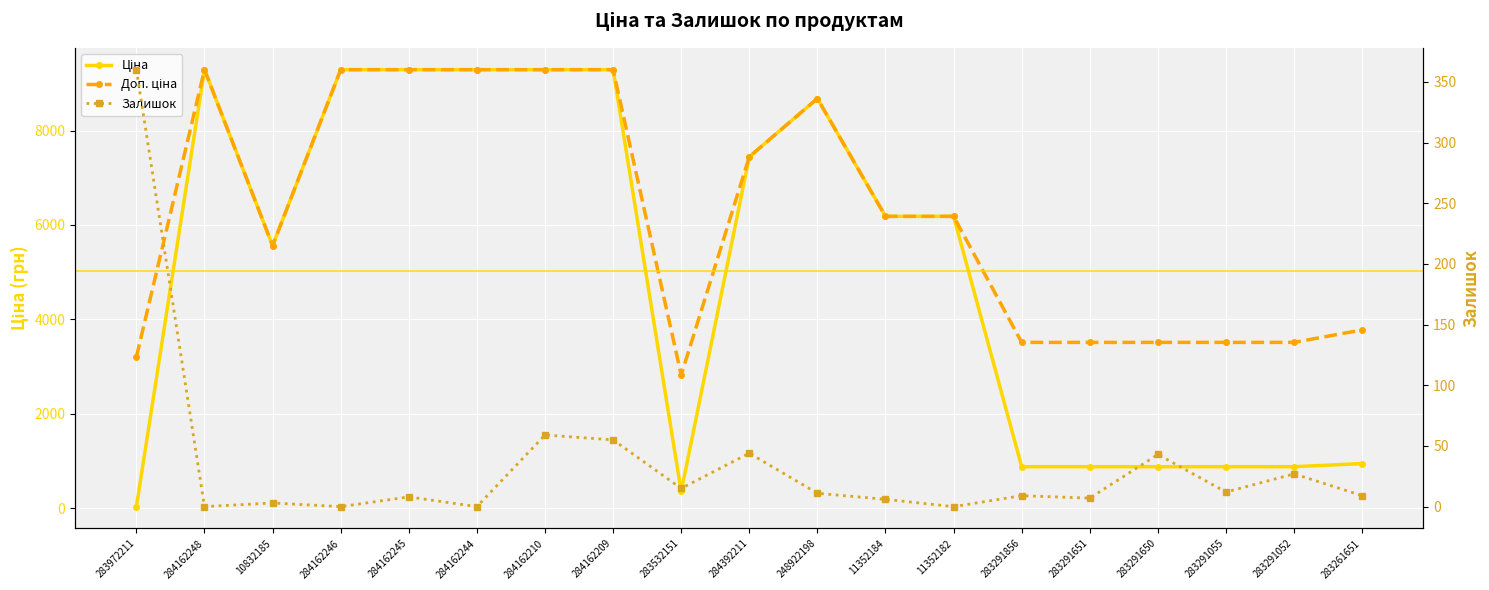

Is it true that Доп. ціна equals 3511.9 at 283291055?

True